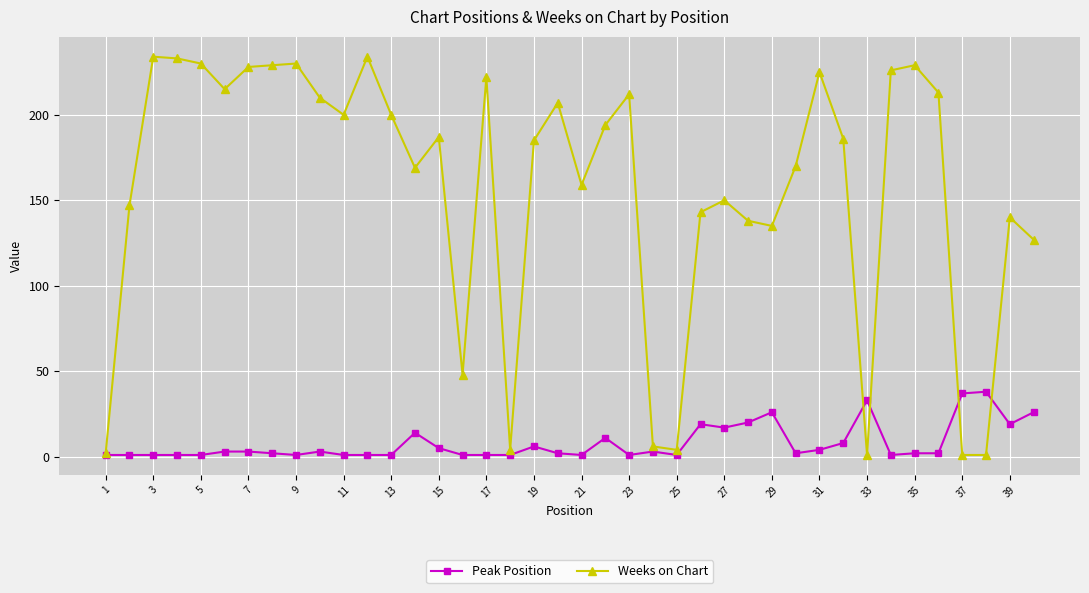

What is the maximum value for Weeks on Chart?

234